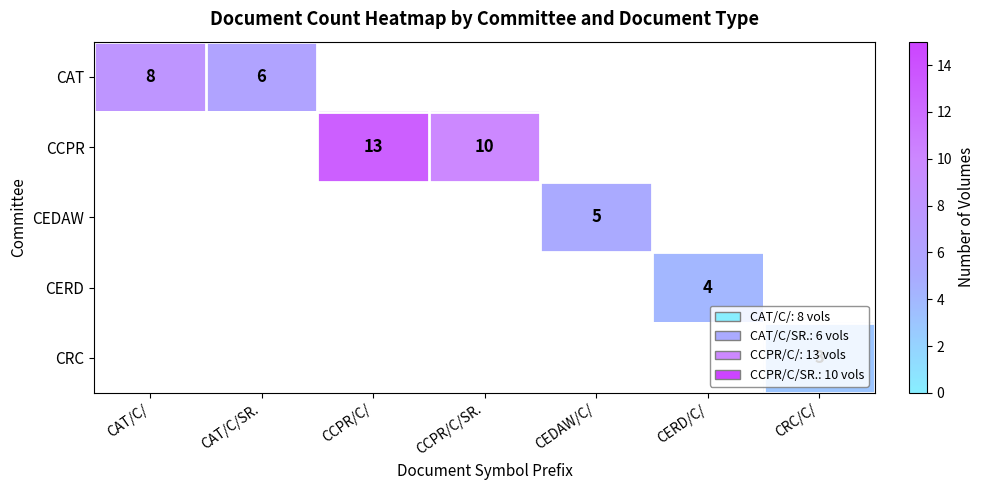

Is it true that CRC equals 3 at CRC/C/?

True